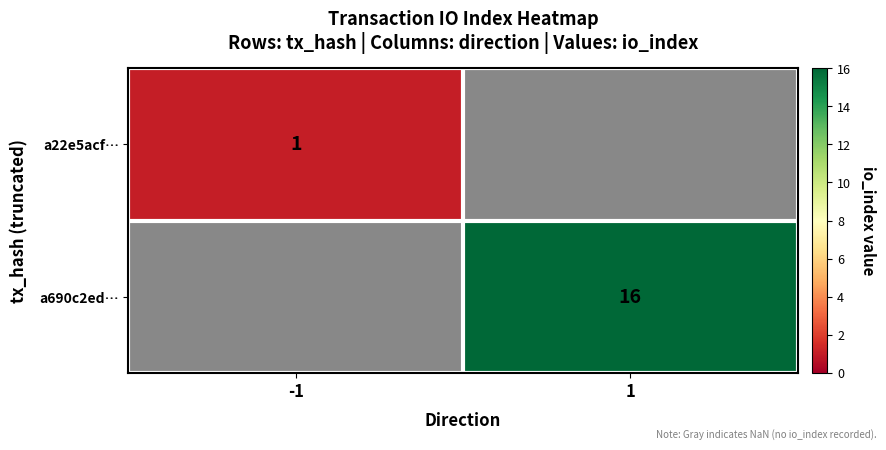

True or false: a22e5acf… has a value of 1 at -1.

True